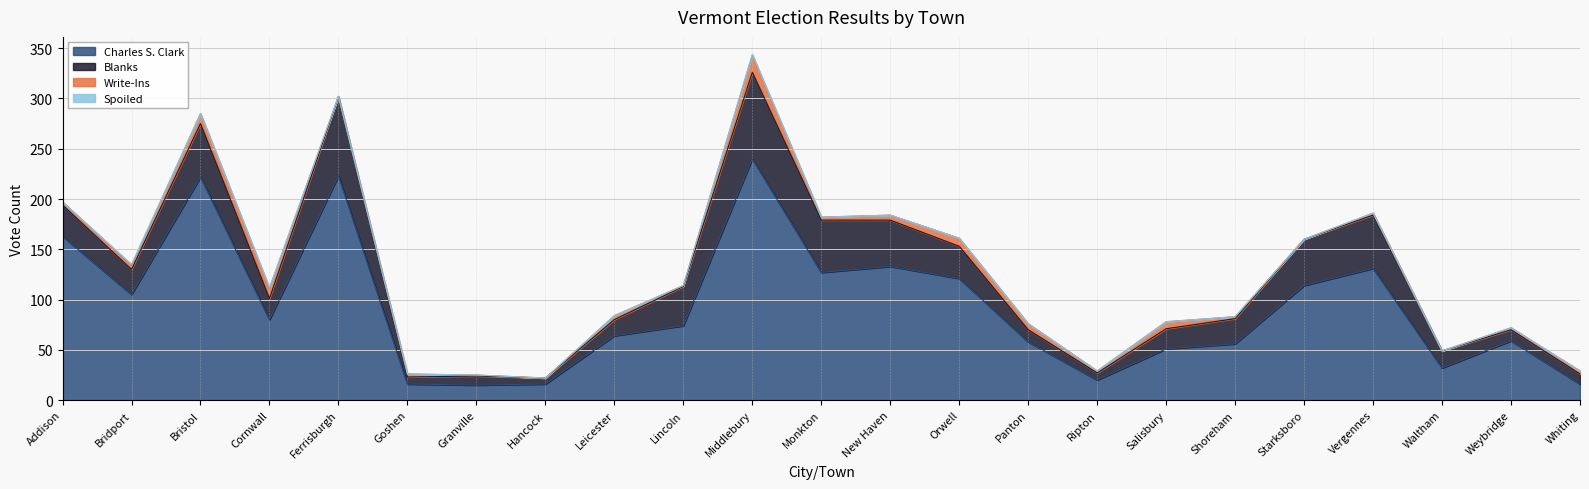

True or false: Charles S. Clark has more than 1 interior local peaks.

True